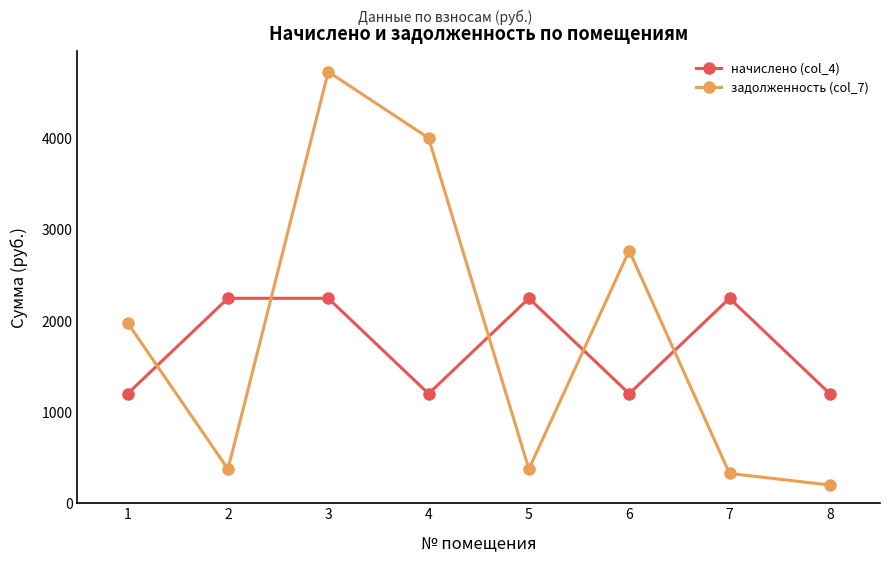

What is the average value of the начислено (col_4) series?

1725.3